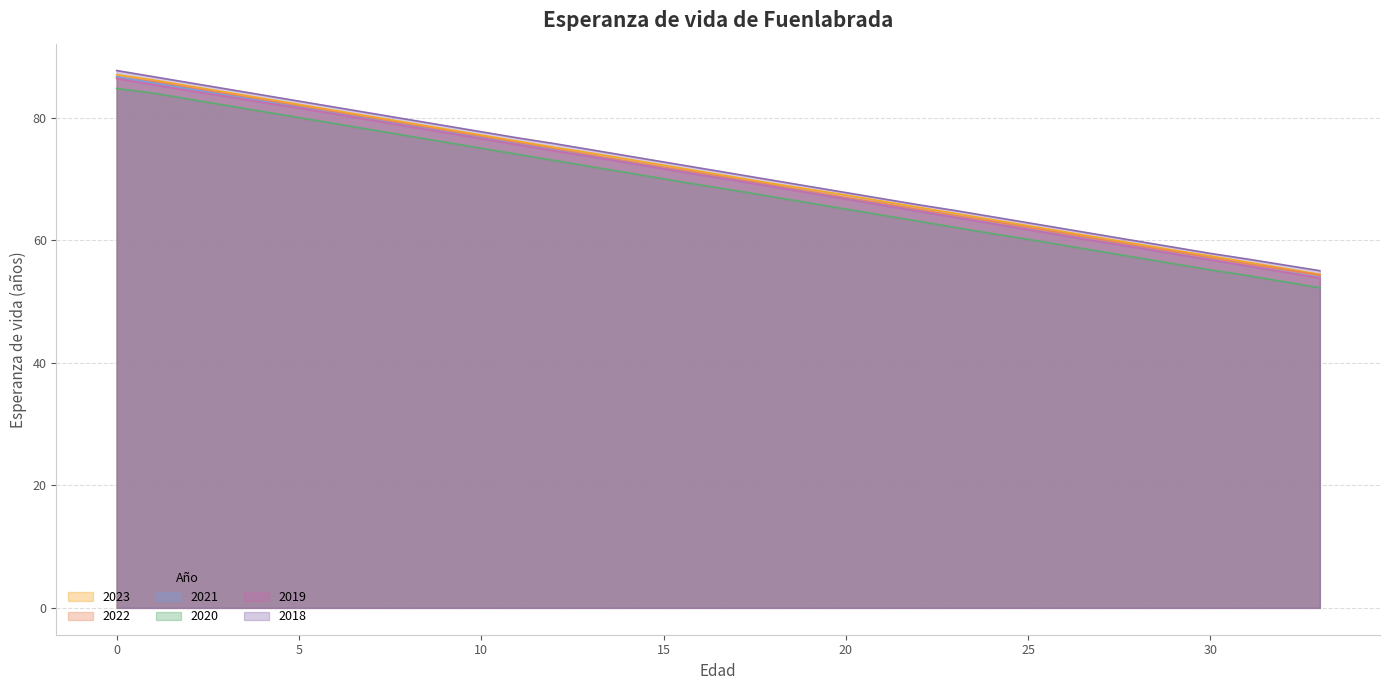

True or false: 2018 has more than 0 points higher than both neighbors.

False